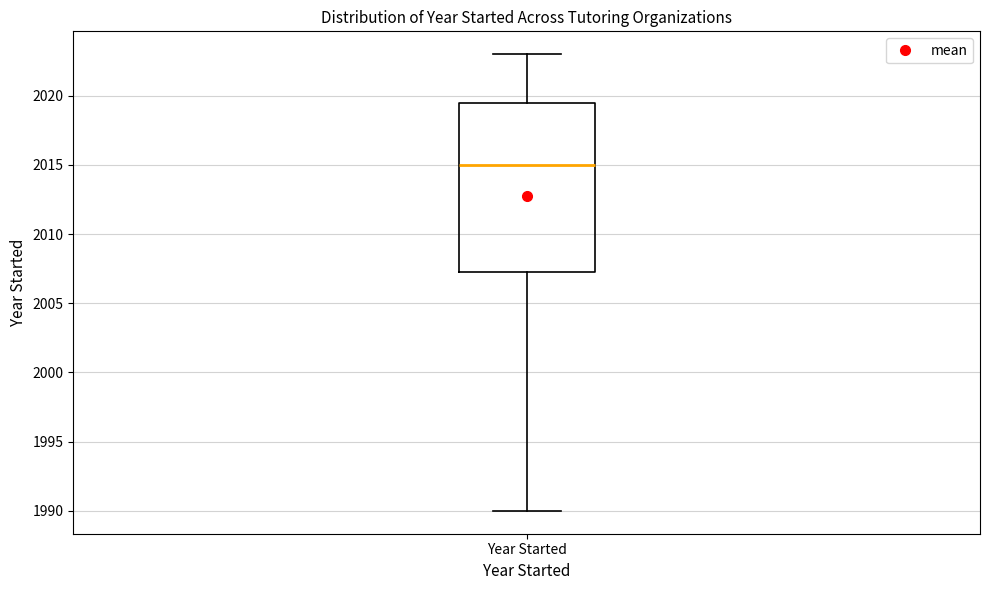

Where is the upper edge of the box for Year Started on the y-axis? The values are not printed on the chart, so give them approximately, as read against the axis.

2019.5